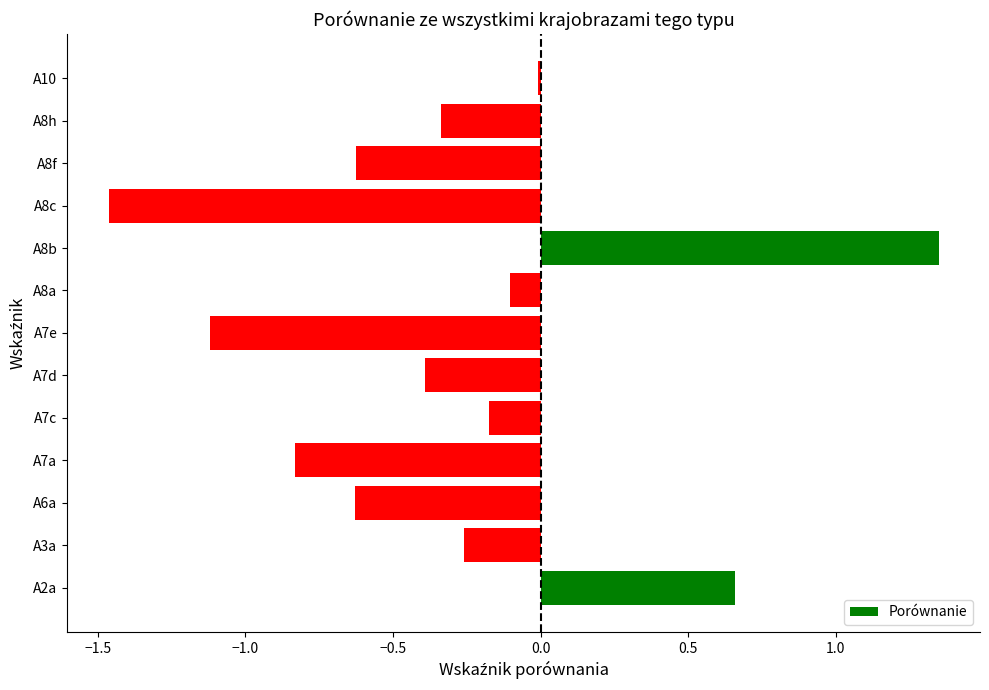

The value at A6a is -0.6. True or false?

True